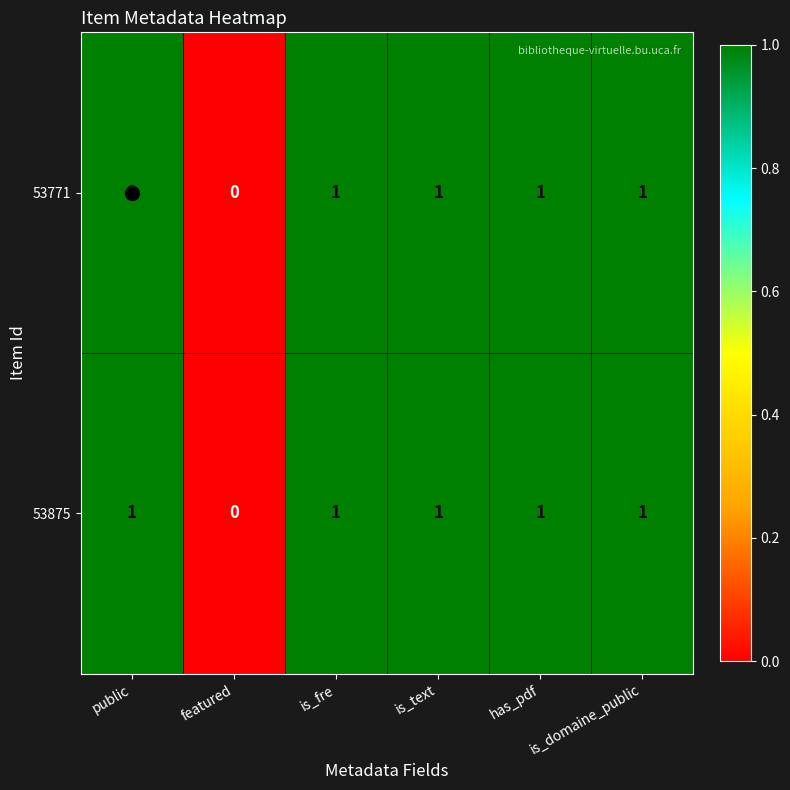

What is the sum of all 53875 values?

5